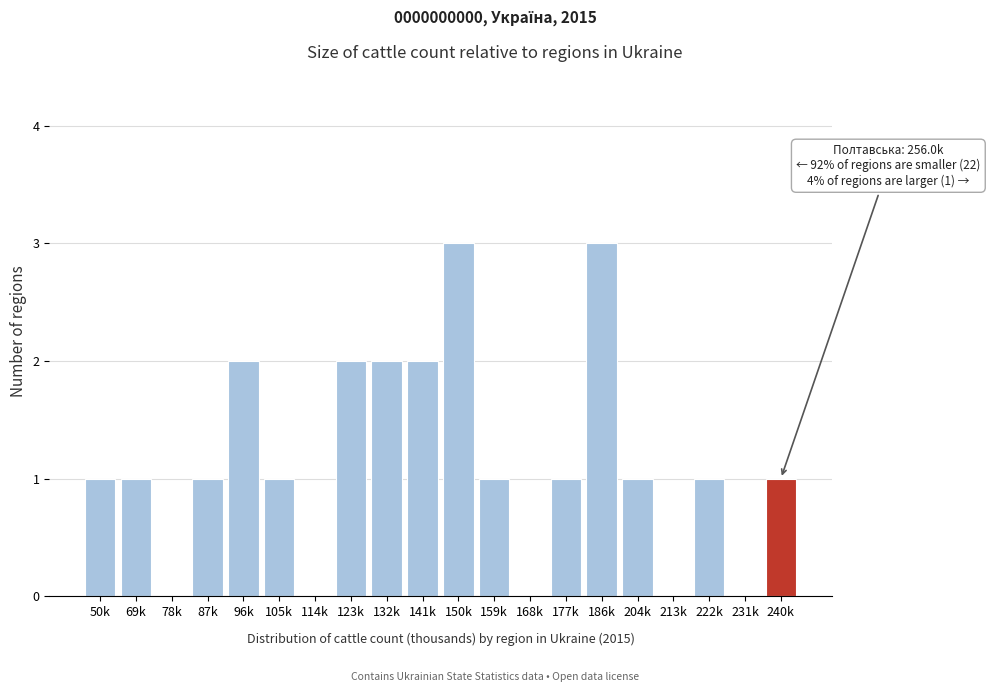

Reading left to right, extract all data points from this chart.

50k=1	69k=1	78k=0	87k=1	96k=2	105k=1	114k=0	123k=2	132k=2	141k=2	150k=3	159k=1	168k=0	177k=1	186k=3	204k=1	213k=0	222k=1	231k=0	240k=1